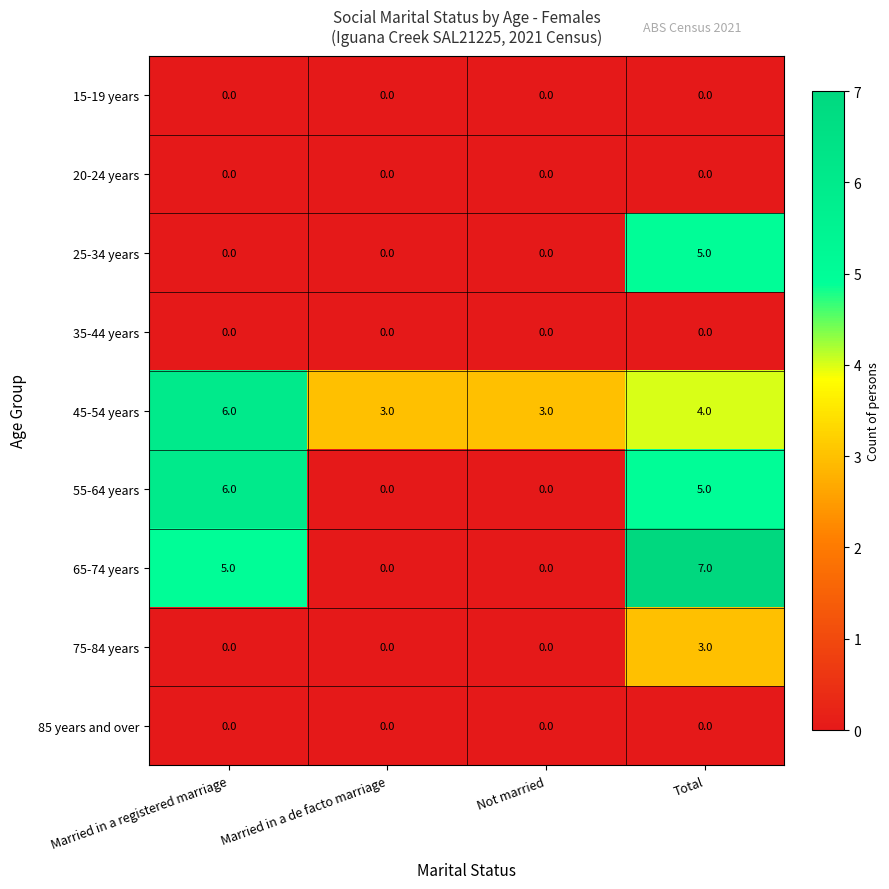

Which series changed the most between Not married and Total?

65-74 years